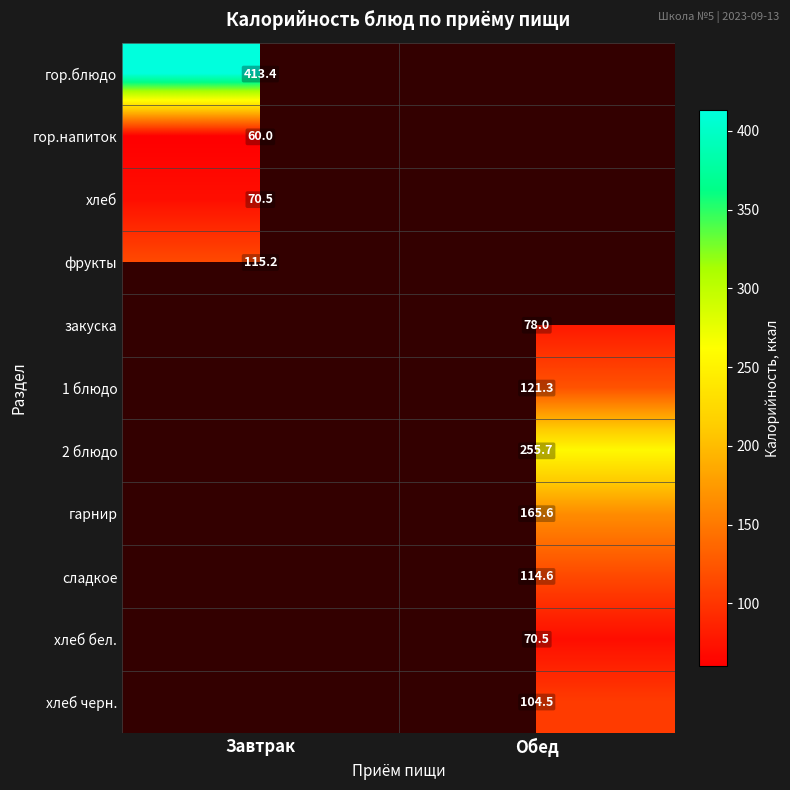

At how many categories does at least one series exceed 257?

1